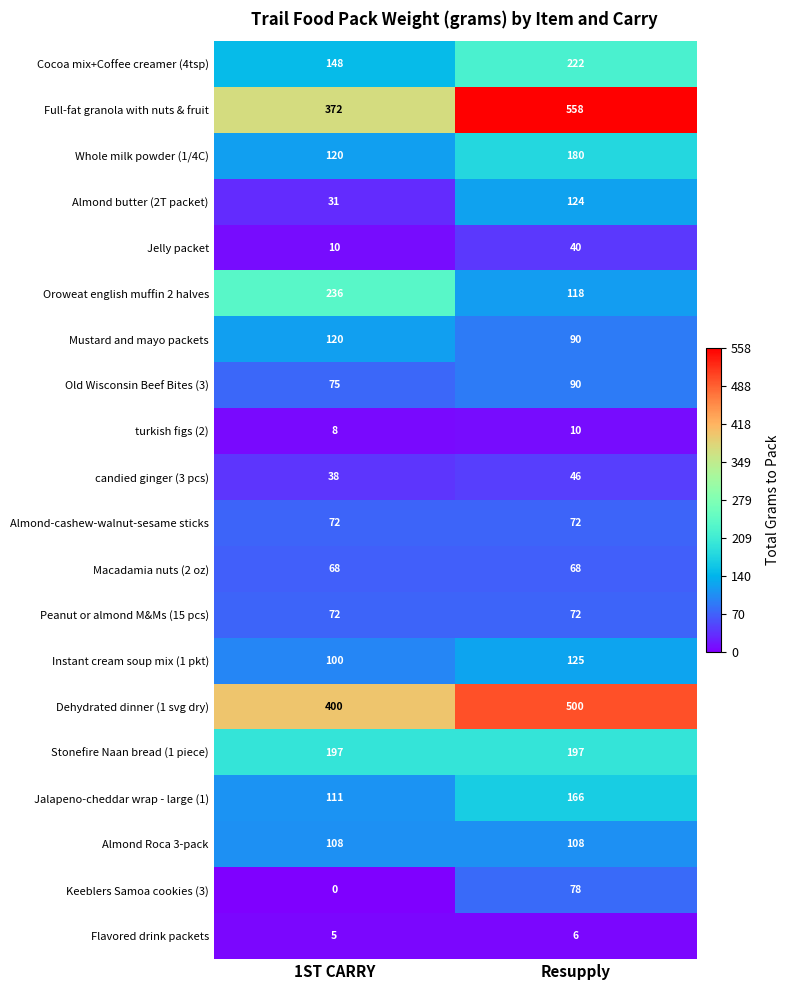

What is the difference between the maximum and minimum values in the Old Wisconsin Beef Bites (3) series?

15